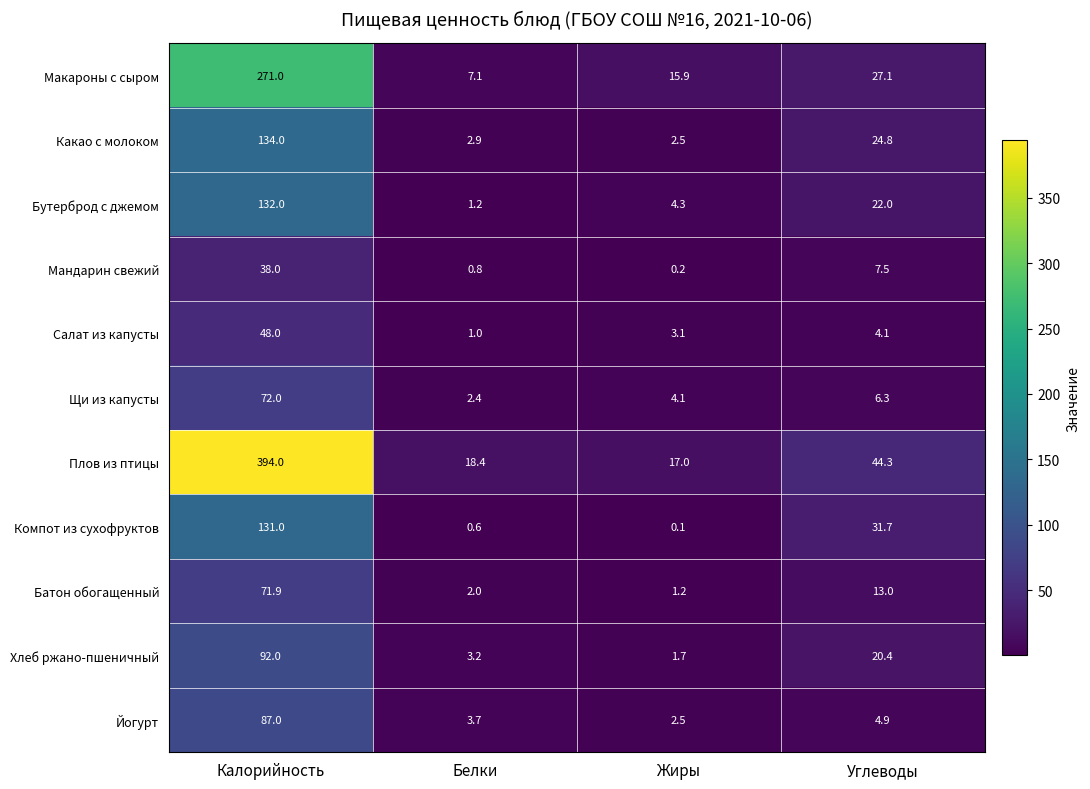

Rank the series at Углеводы from highest to lowest value.

Плов из птицы, Компот из сухофруктов, Макароны с сыром, Какао с молоком, Бутерброд с джемом, Хлеб ржано-пшеничный, Батон обогащенный, Мандарин свежий, Щи из капусты, Йогурт, Салат из капусты